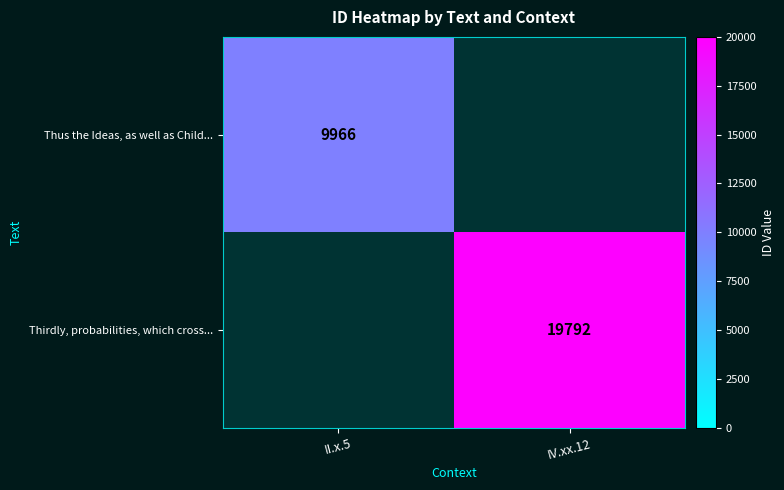

Count the number of categories in the chart.

2